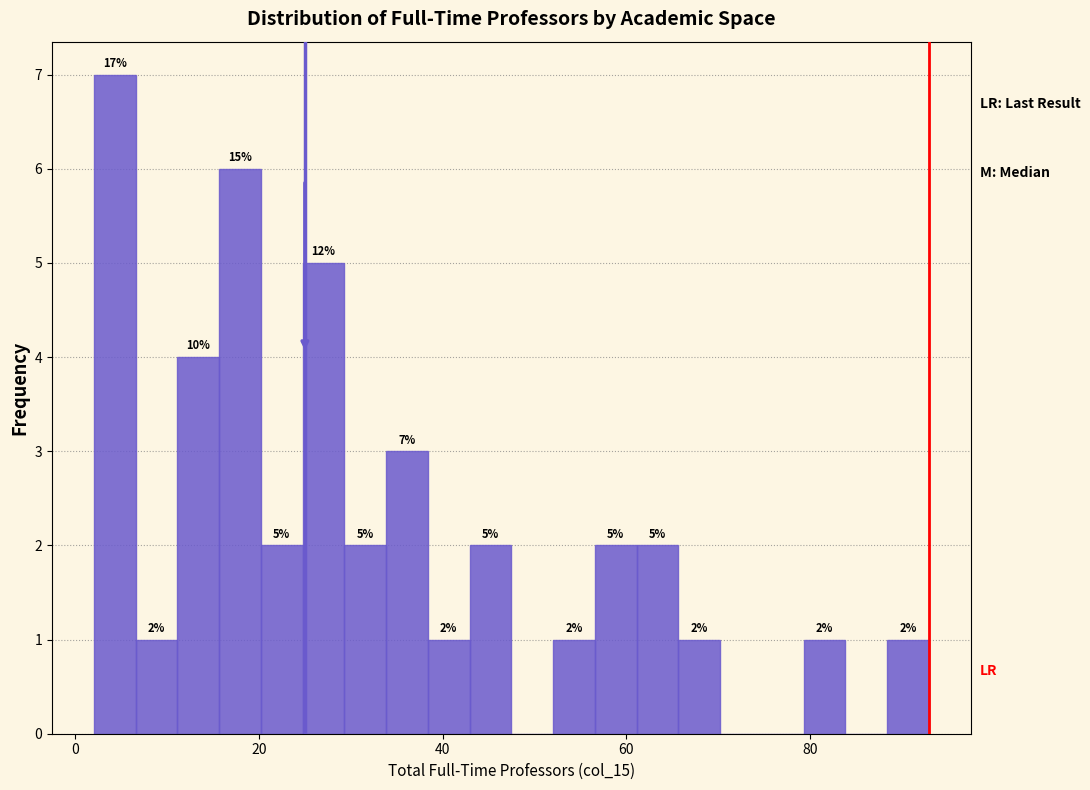

Around what value on the x-axis is the tallest bar? Give the approximate position of its centre, as read against the axis.

4